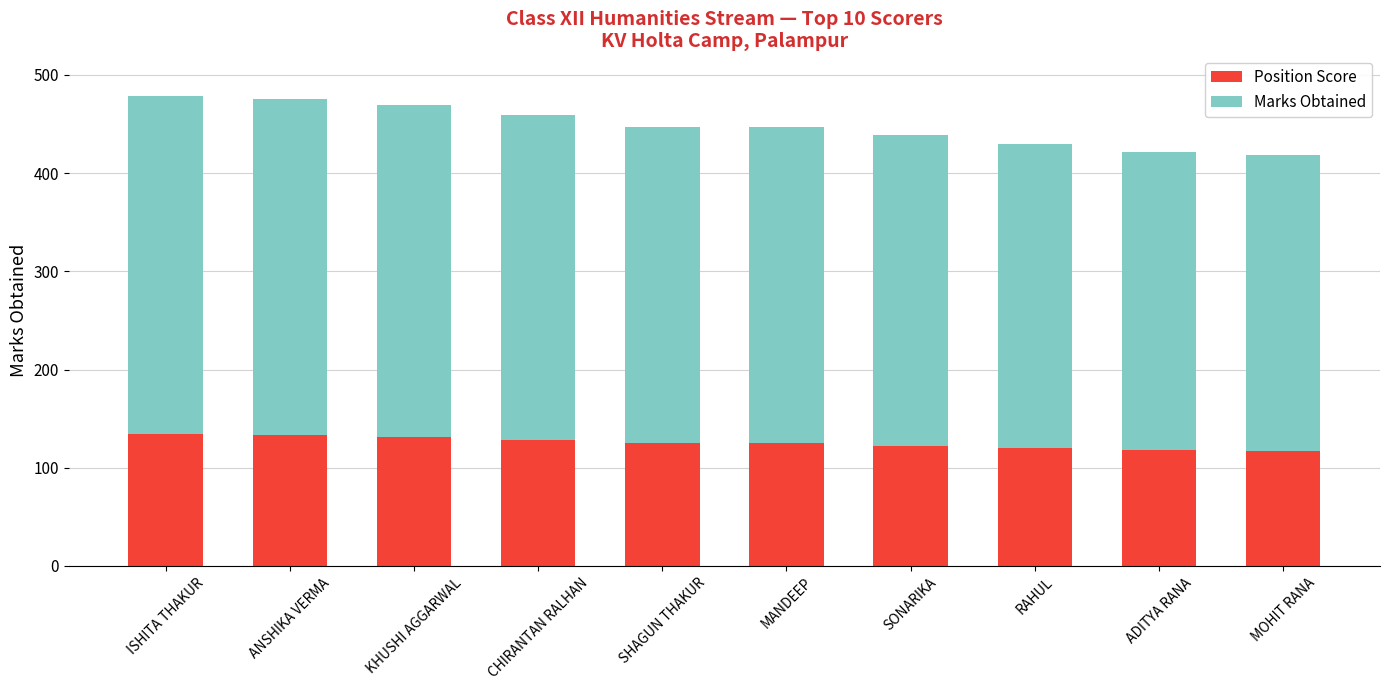

What is the highest value of the Position Score series?

134